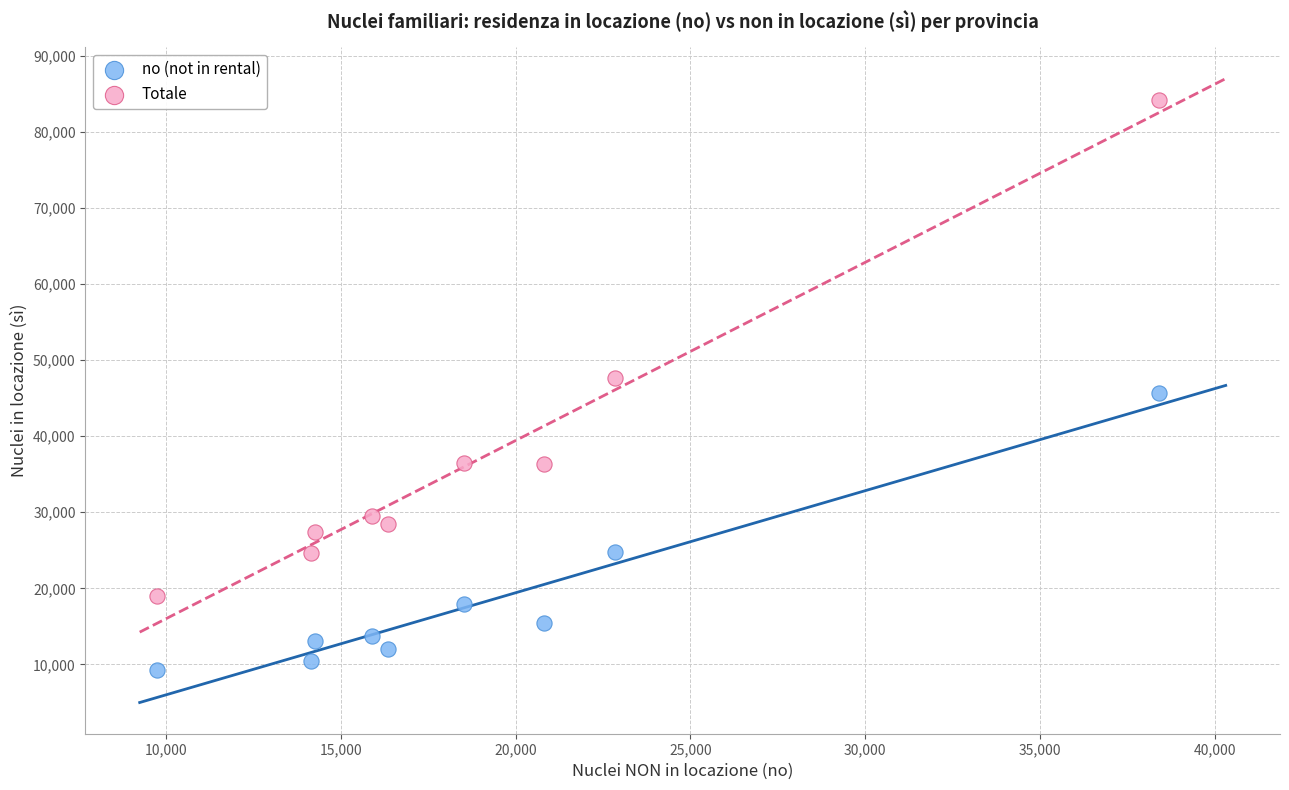

Which series reaches the maximum Y coordinate?

Totale